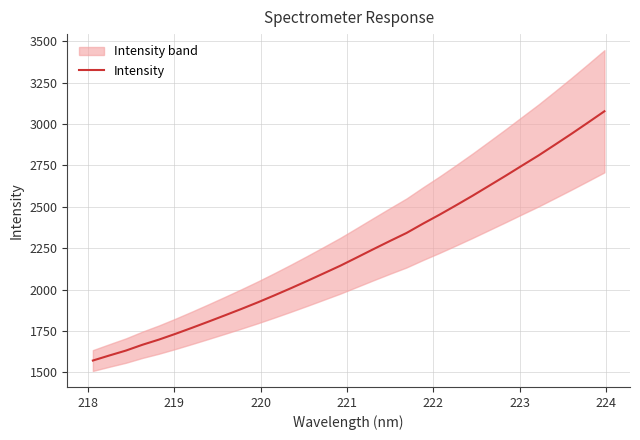

Does the chart have visible grid lines?

Yes